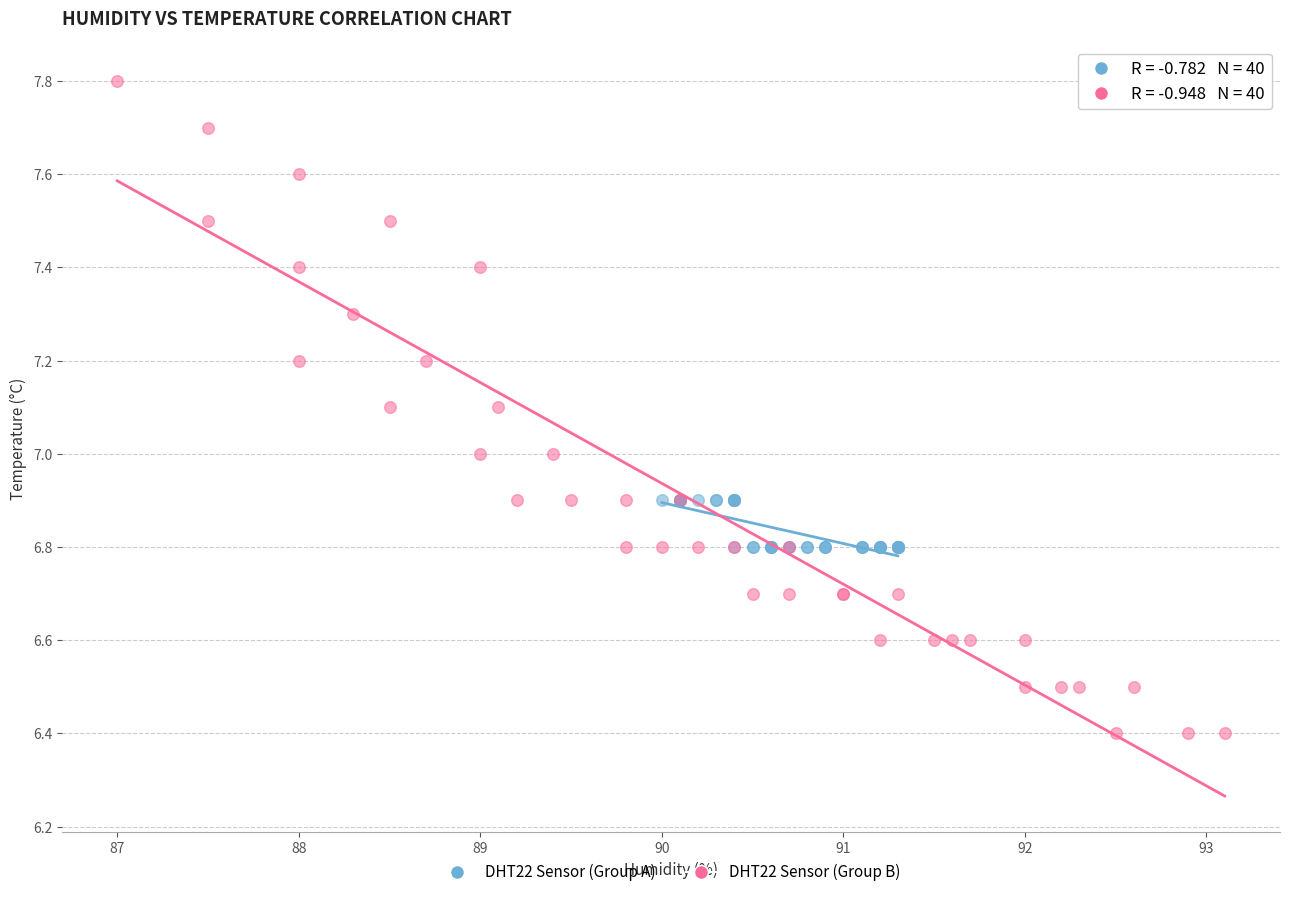

Which series contains the highest Y value?

DHT22 Sensor (Group B)